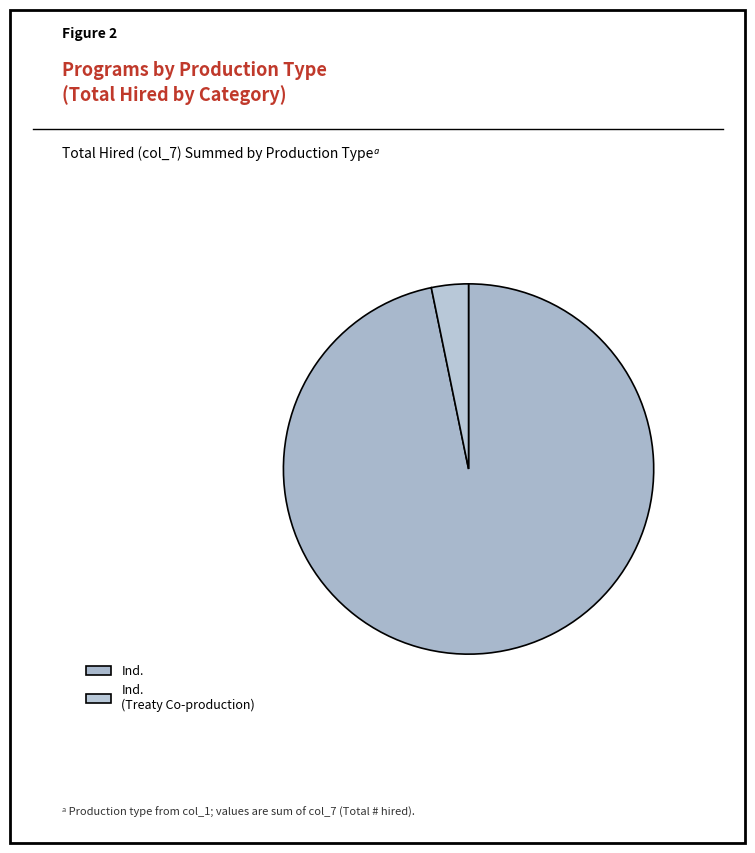

Count the number of slices in the pie.

2